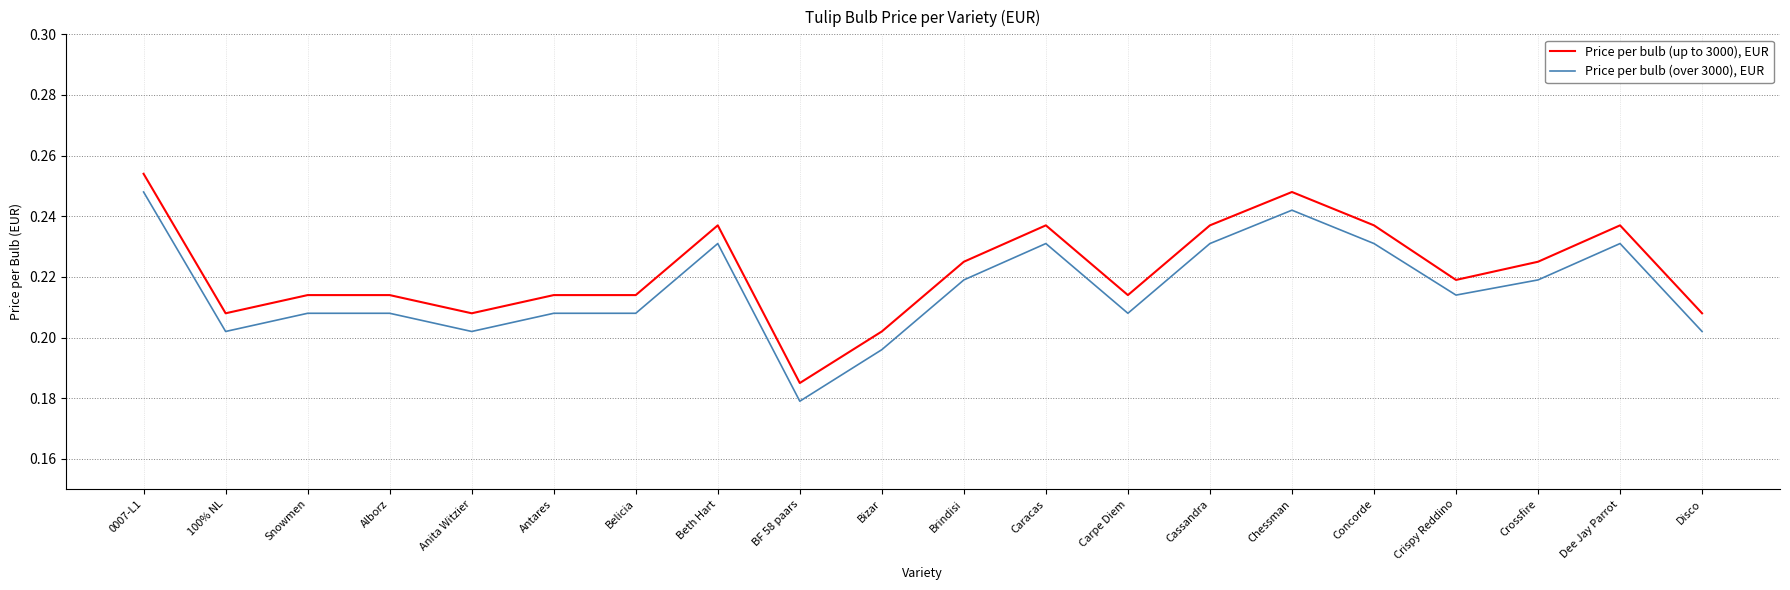

True or false: Price per bulb (over 3000), EUR has more than 2 interior local peaks.

True